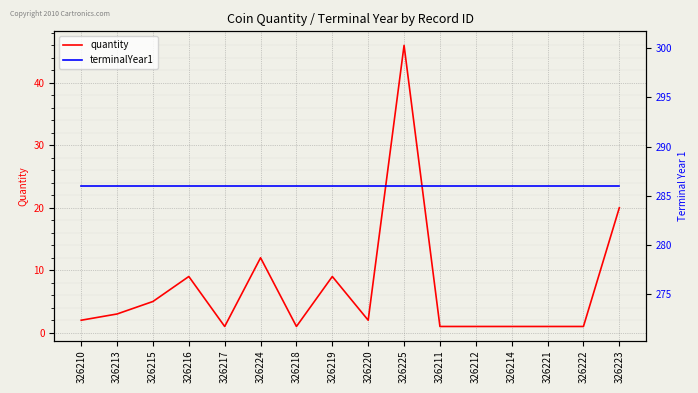

True or false: terminalYear1 and quantity intersect in this chart.

False